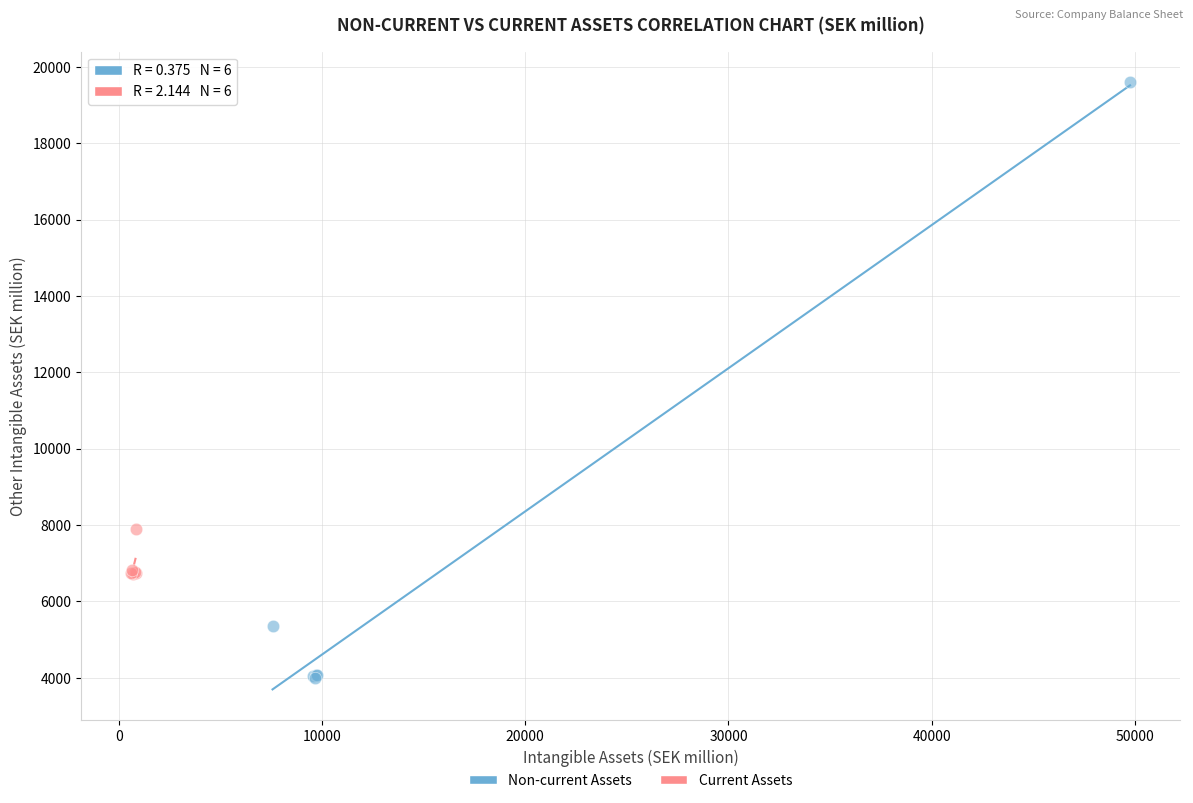

Which series contains the highest Y value?

Non-current Assets